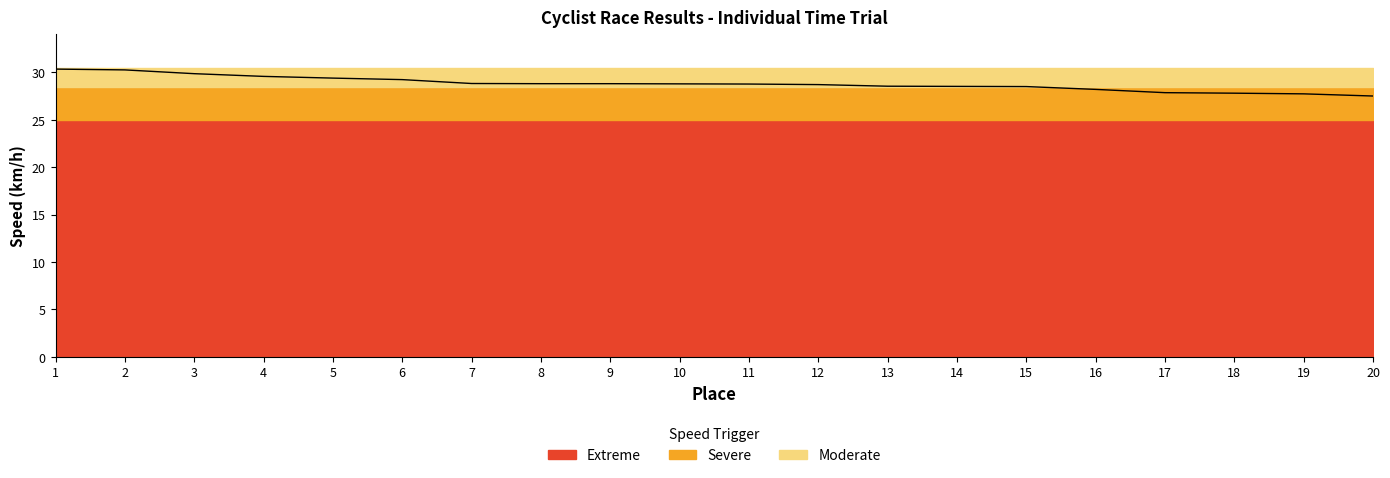

Reading left to right, list all the values displayed in this chart.

1=30.3	2=30.3	3=29.9	4=29.6	5=29.4	6=29.2	7=28.8	8=28.8	9=28.8	10=28.8	11=28.8	12=28.7	13=28.5	14=28.5	15=28.5	16=28.2	17=27.9	18=27.8	19=27.7	20=27.5